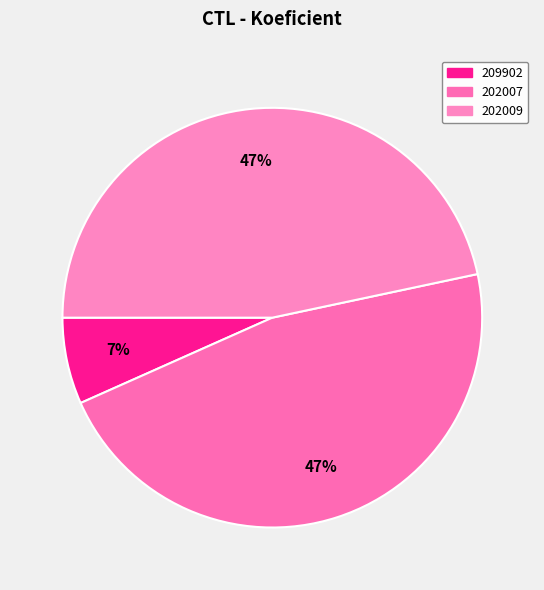

How many slices are in this pie chart?

3